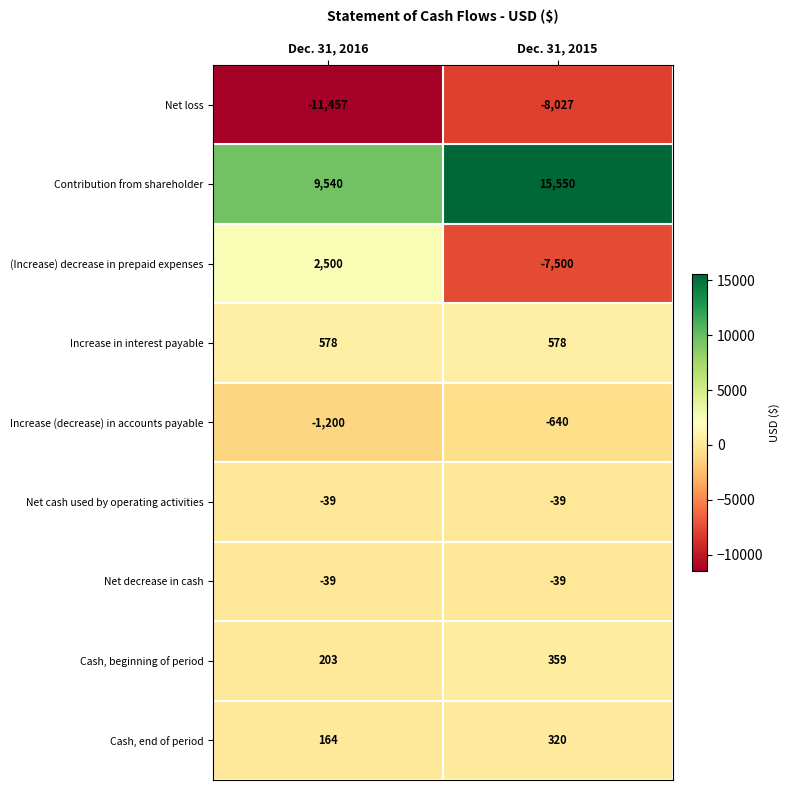

Which series has the largest total across all categories?

Contribution from shareholder